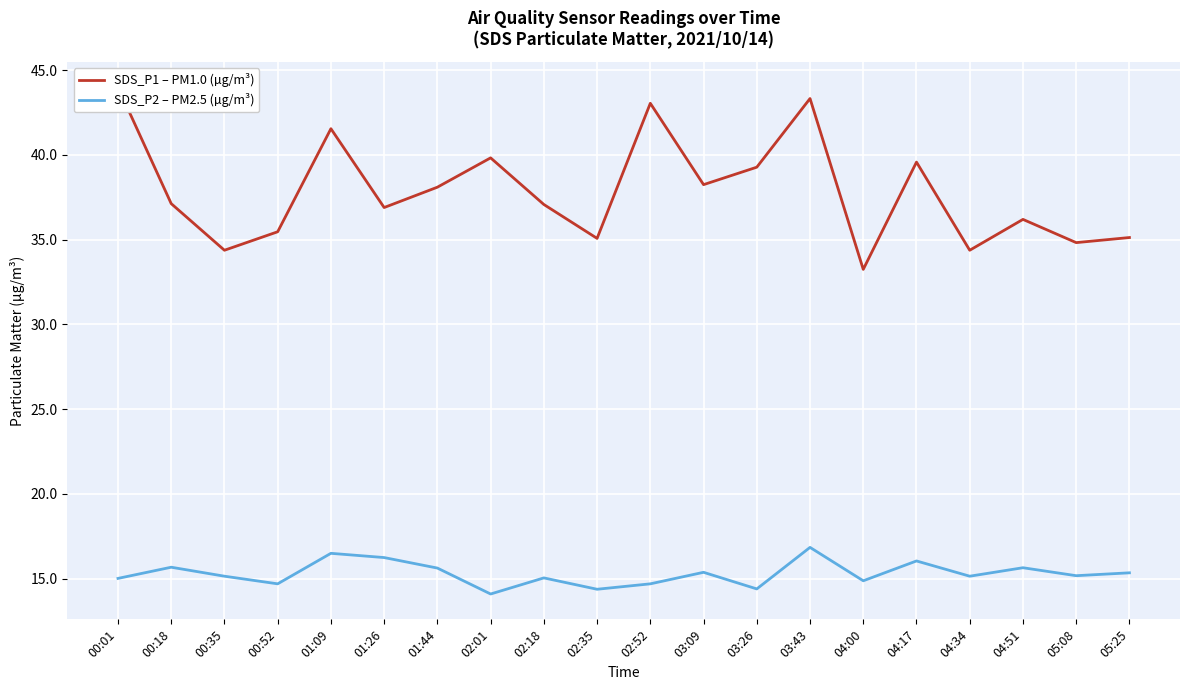

Between 02:01 and 03:26, which series saw the biggest shift?

SDS_P1 – PM1.0 (µg/m³)